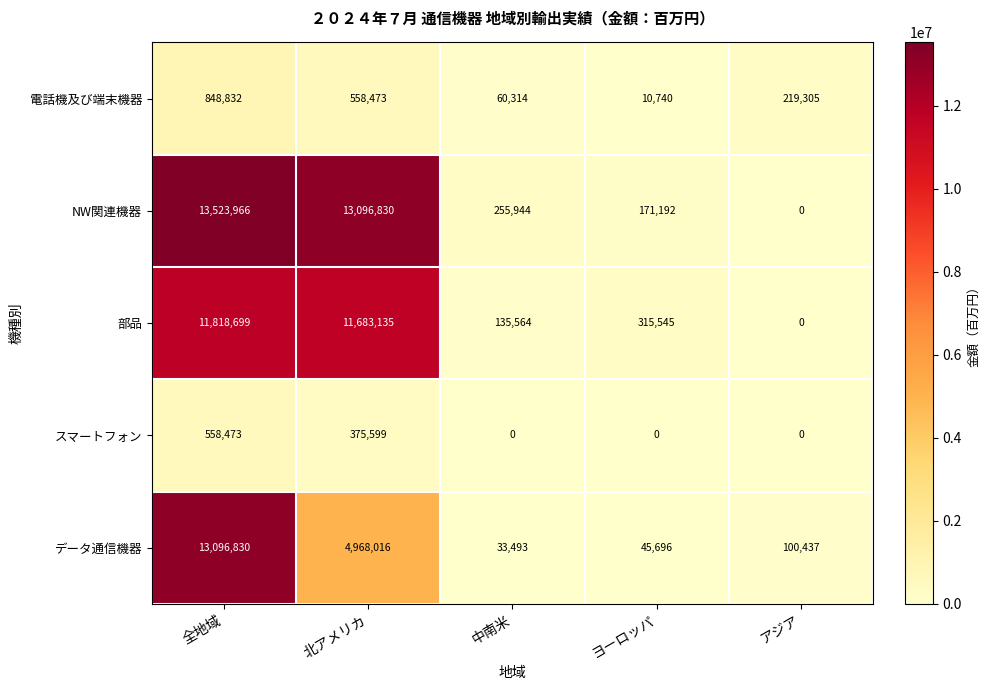

What is the sum of the データ通信機器 values at 中南米 and 全地域?

13130323